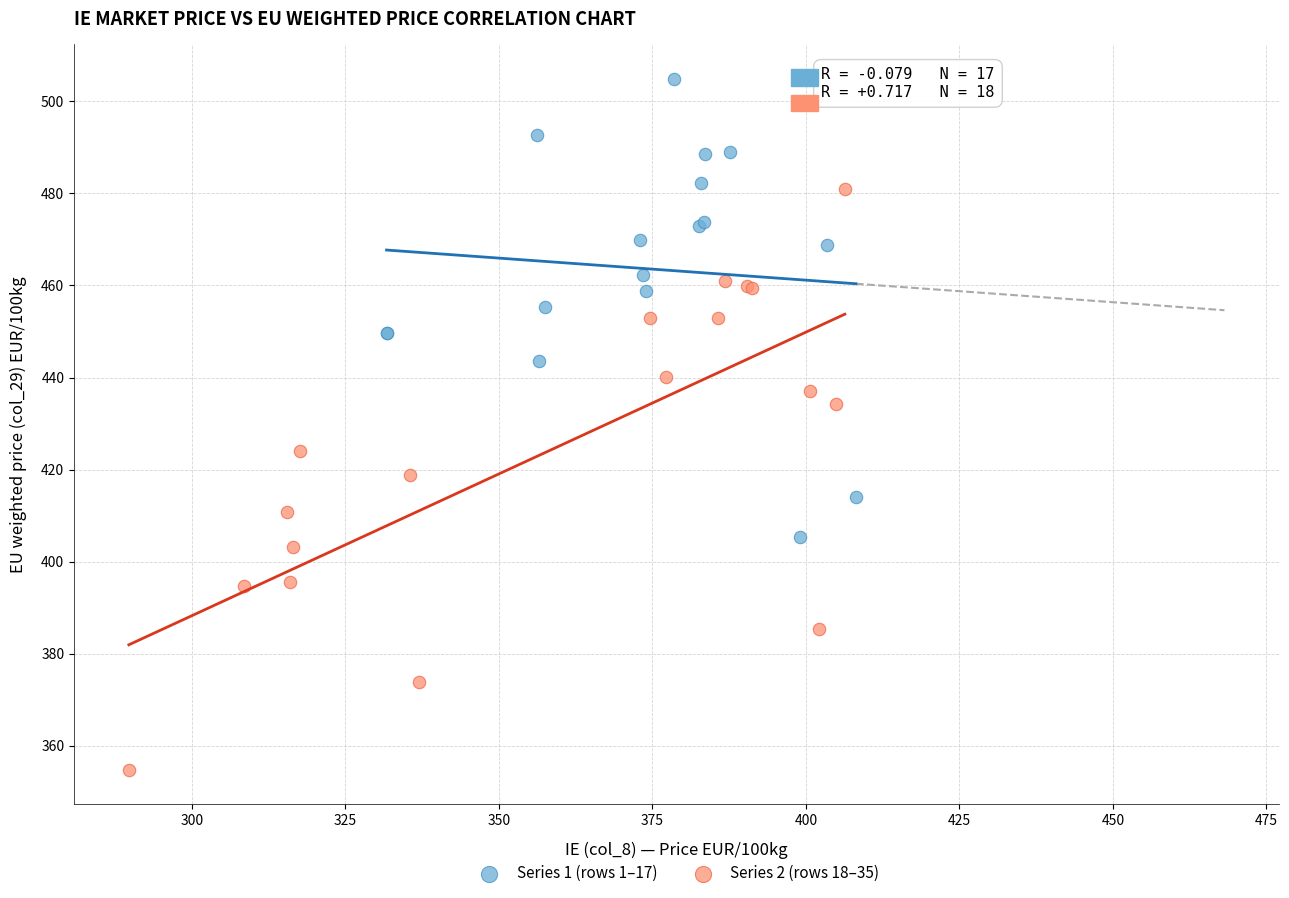

Which series has the largest Y range (max minus min)?

Series 2 (rows 18–35)